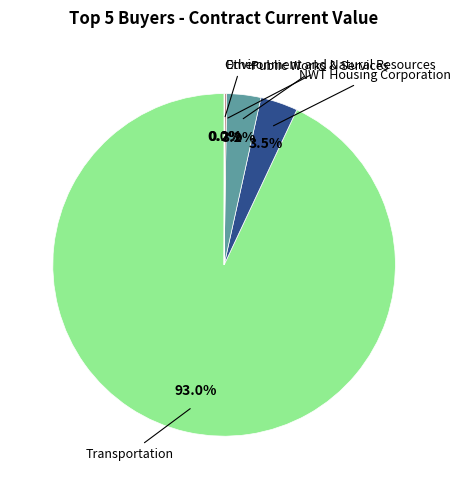

Does any single category account for the majority?

Yes